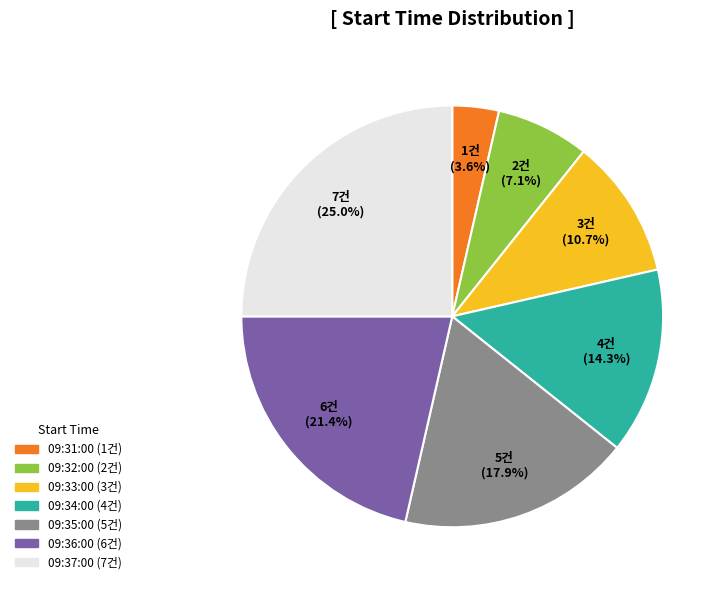

Rank the categories by value from lowest to highest.

09:31:00, 09:32:00, 09:33:00, 09:34:00, 09:35:00, 09:36:00, 09:37:00